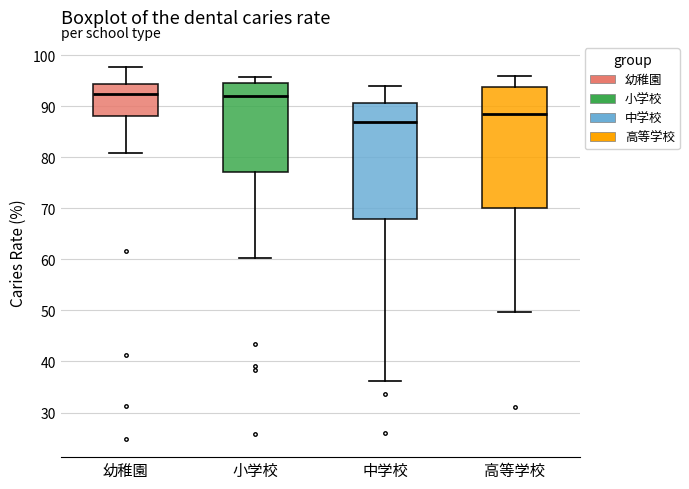

Which box's median line is the lowest?

中学校